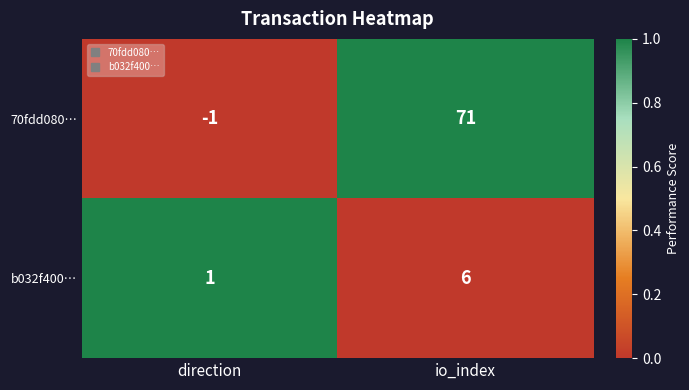

Reading right to left, extract all data points from this chart.

70fdd080…: 71	-1
b032f400…: 6	1